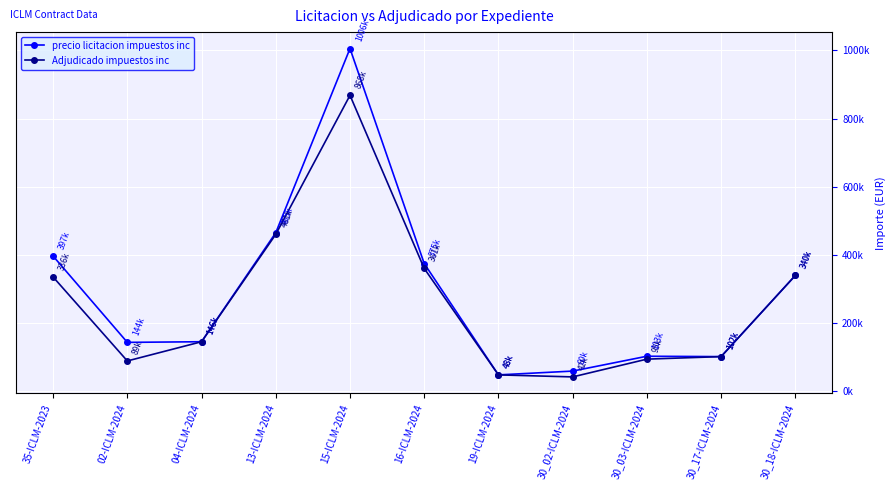

What is the difference between the highest and lowest values at 35-ICLM-2023?

61271.8